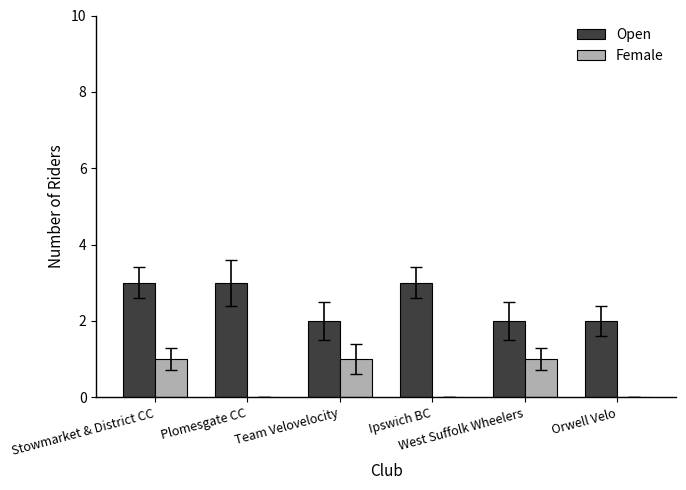

The Open series shows 5 at Stowmarket & District CC. True or false?

False